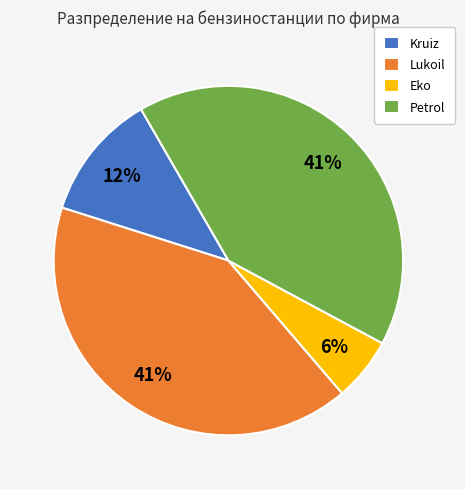

To the nearest percent, what is the difference between the Eko and Lukoil slice percentages?

35%